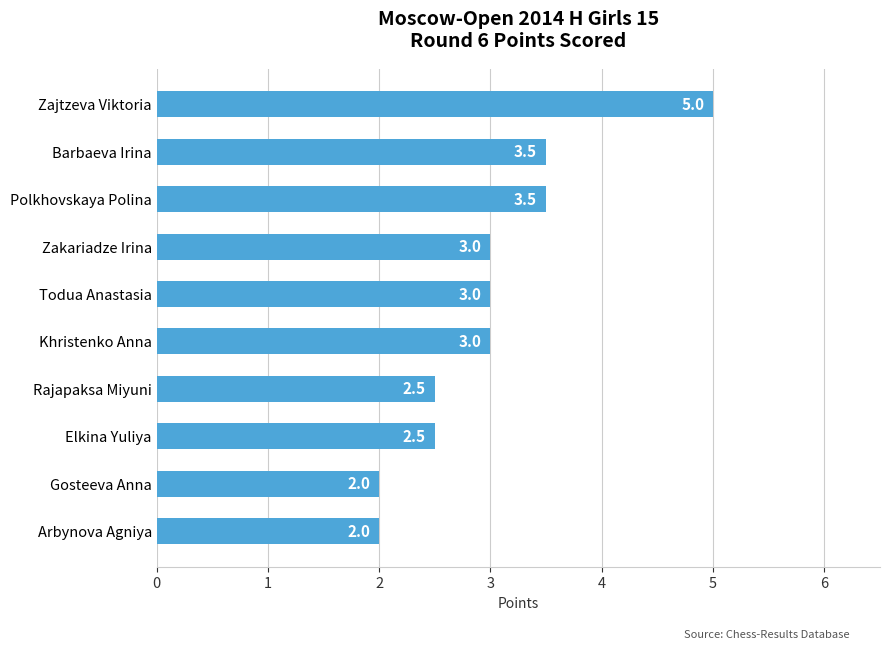

What is the change in value from Rajapaksa Miyuni to Khristenko Anna?

+0.5